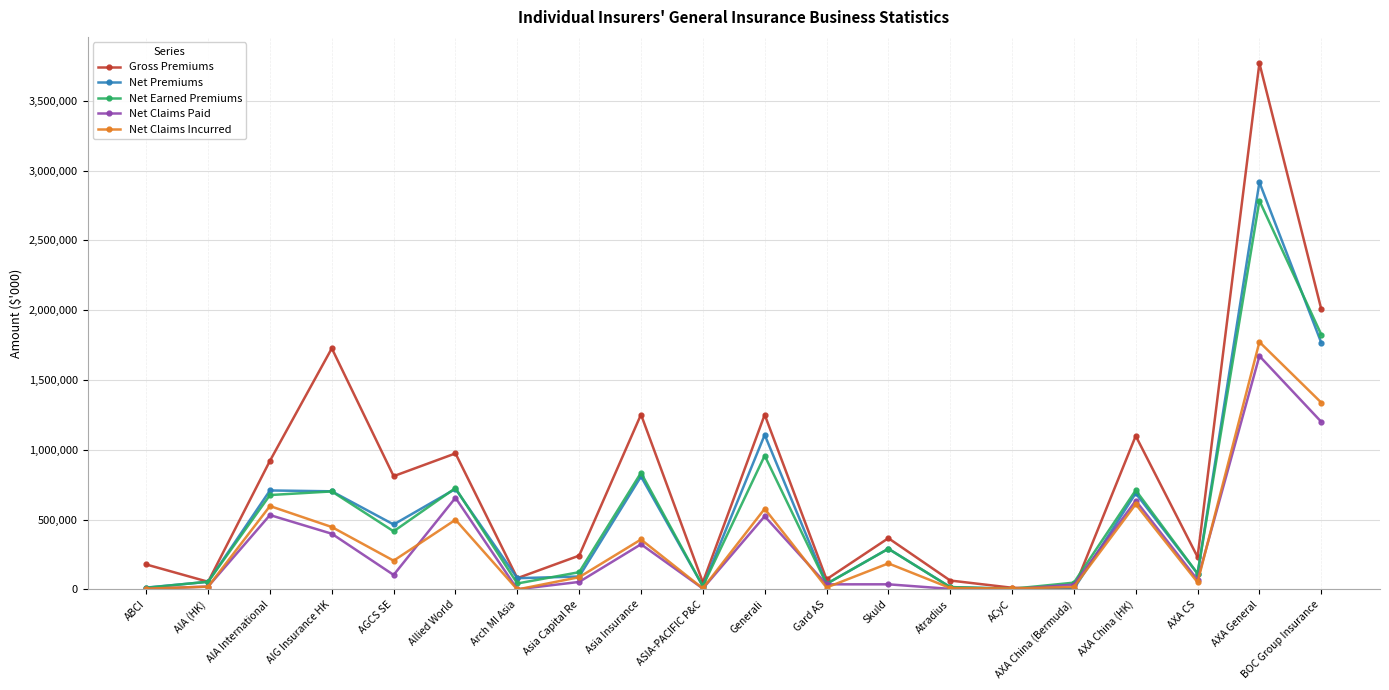

List the series in order of their peak value, lowest first.

Net Claims Paid, Net Claims Incurred, Net Earned Premiums, Net Premiums, Gross Premiums